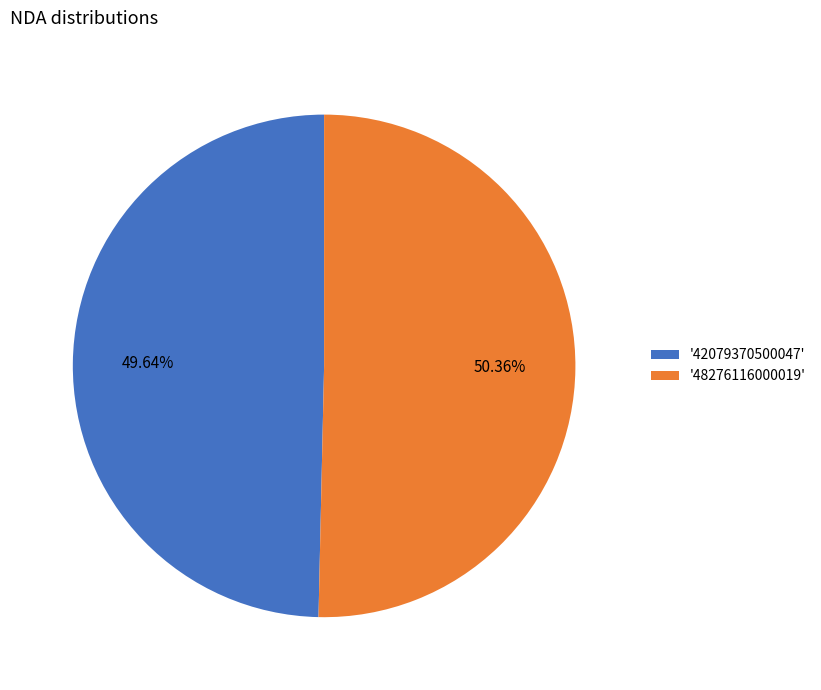

Rank the categories by value from lowest to highest.

'42079370500047', '48276116000019'